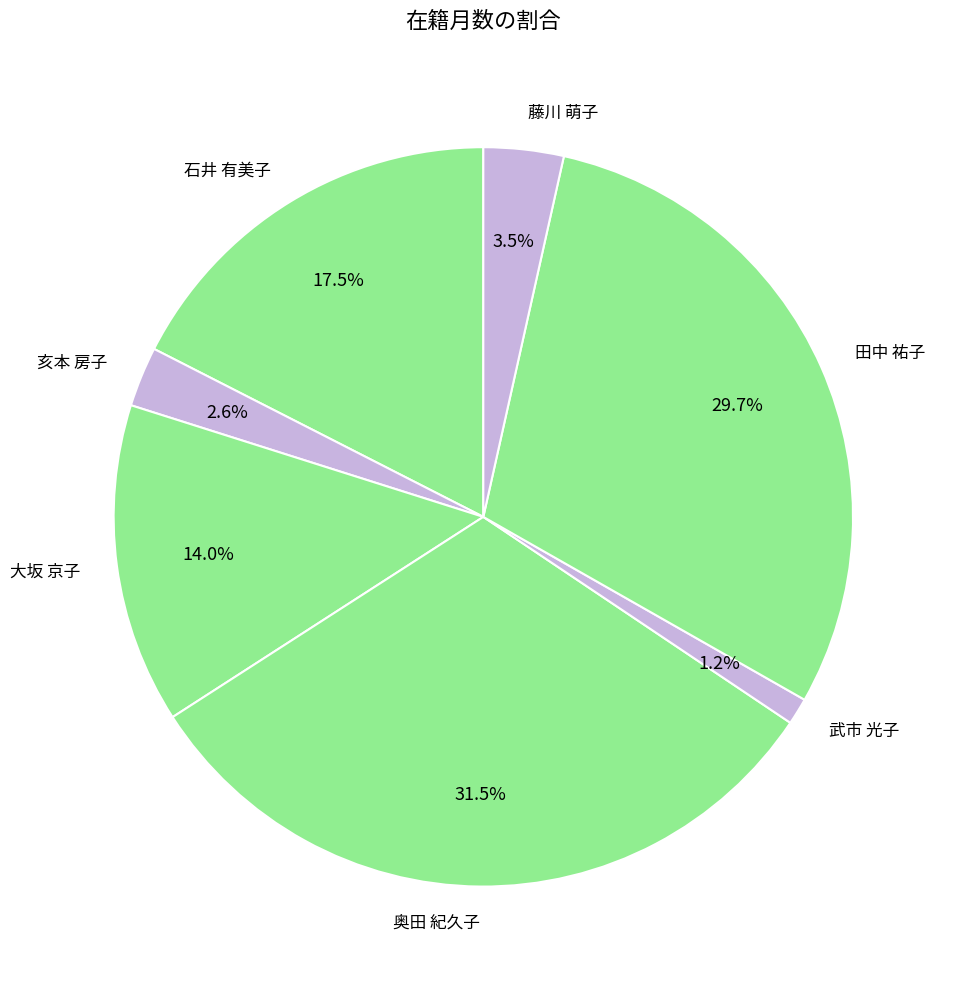

Is there a majority slice in this chart?

No